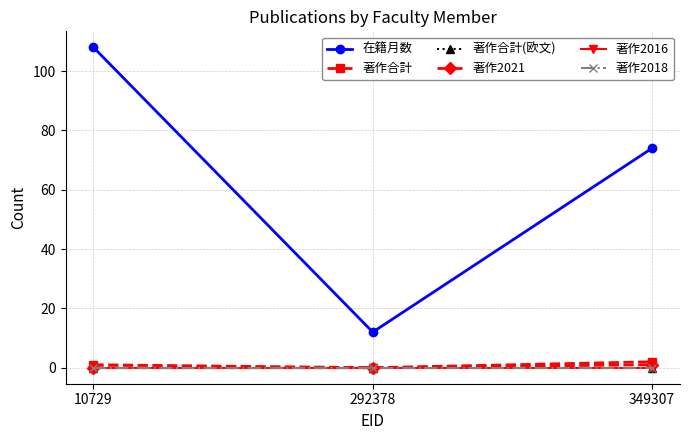

The 著作2021 series shows 0 at 10729. True or false?

True